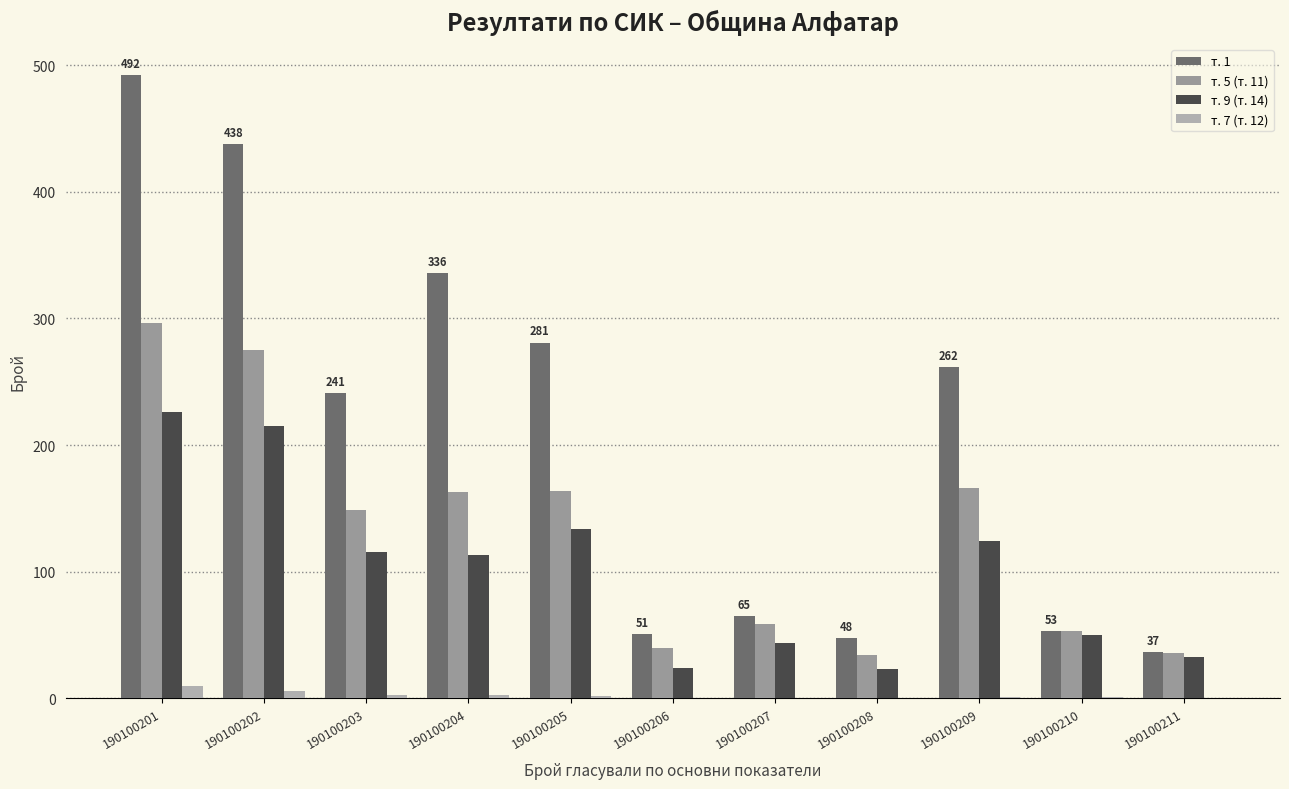

What is the spread (max minus min) of values at 190100206?

51